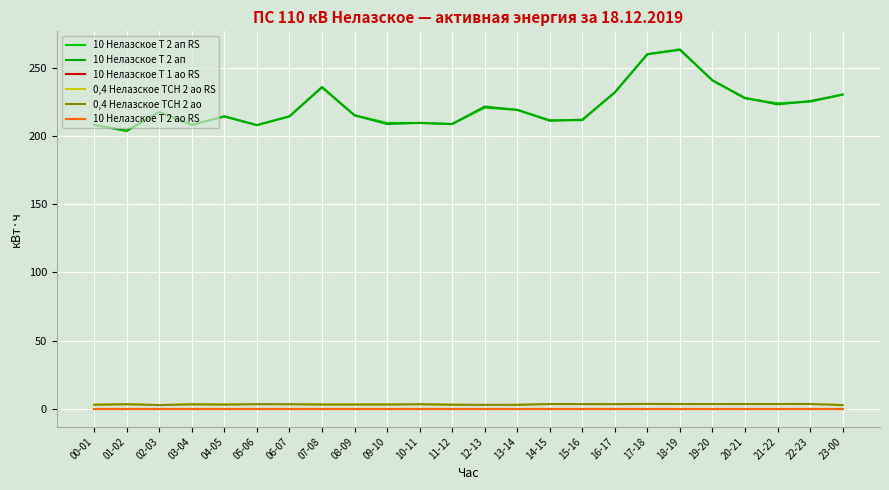

In 0,4 Нелазское ТСН 2 ао, how many points are lower than both neighbors (excluding endpoints)?

5